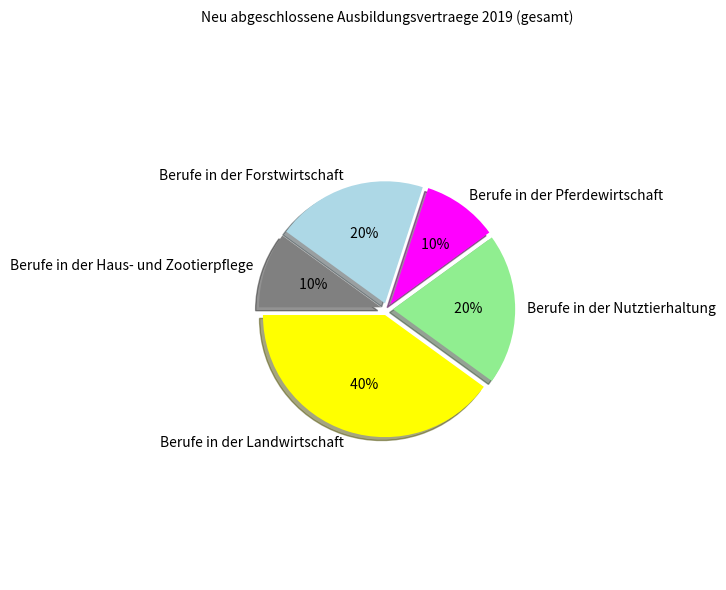

Is it true that Berufe in der Landwirtschaft is 32% of the pie?

False